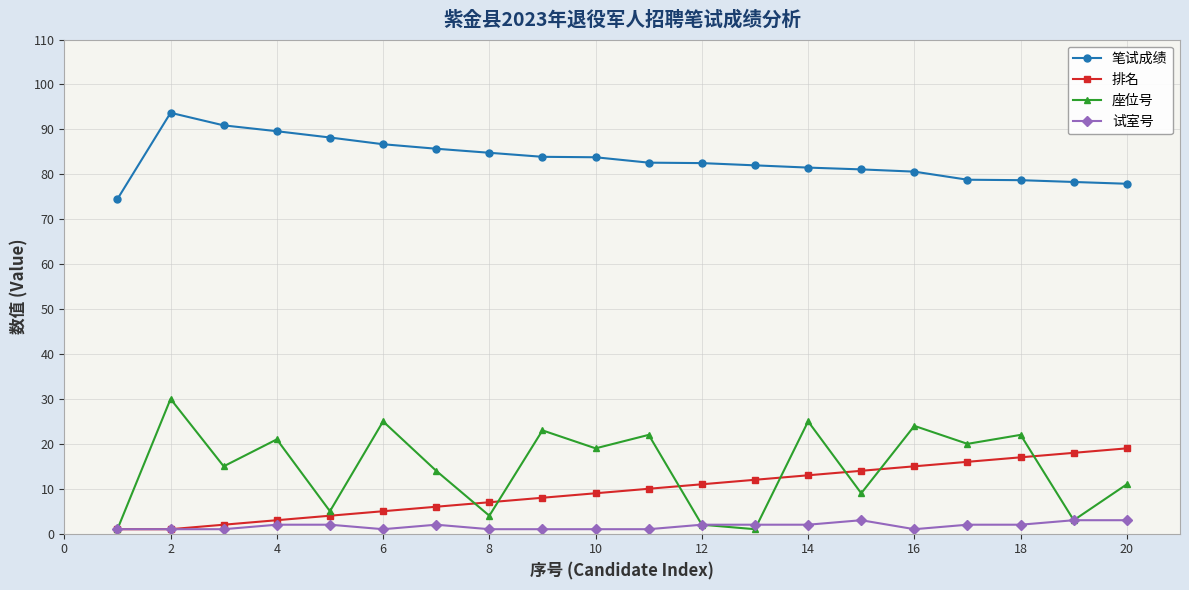

True or false: 排名 and 笔试成绩 cross at least once.

False